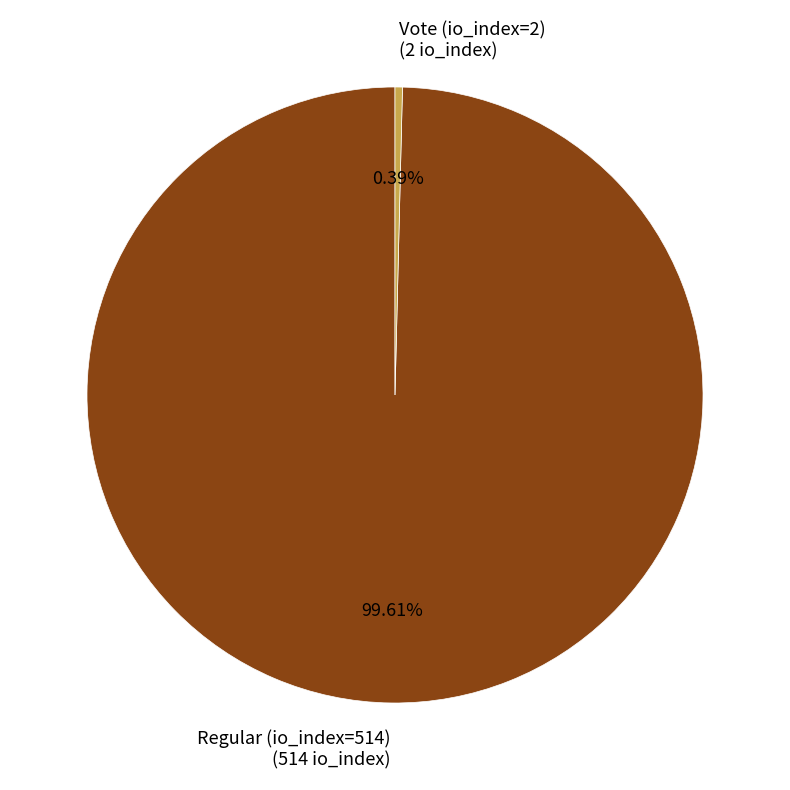

Which category has the biggest portion of the pie?

Regular (io_index=514)